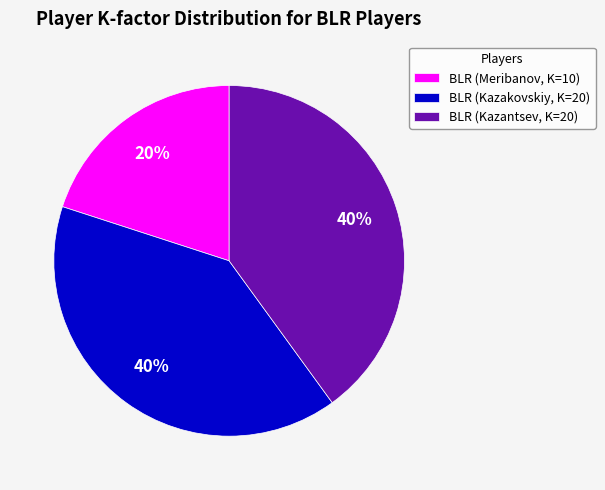

Approximately how many times larger is the value at BLR (Kazantsev, K=20) compared to BLR (Meribanov, K=10)?

2.0